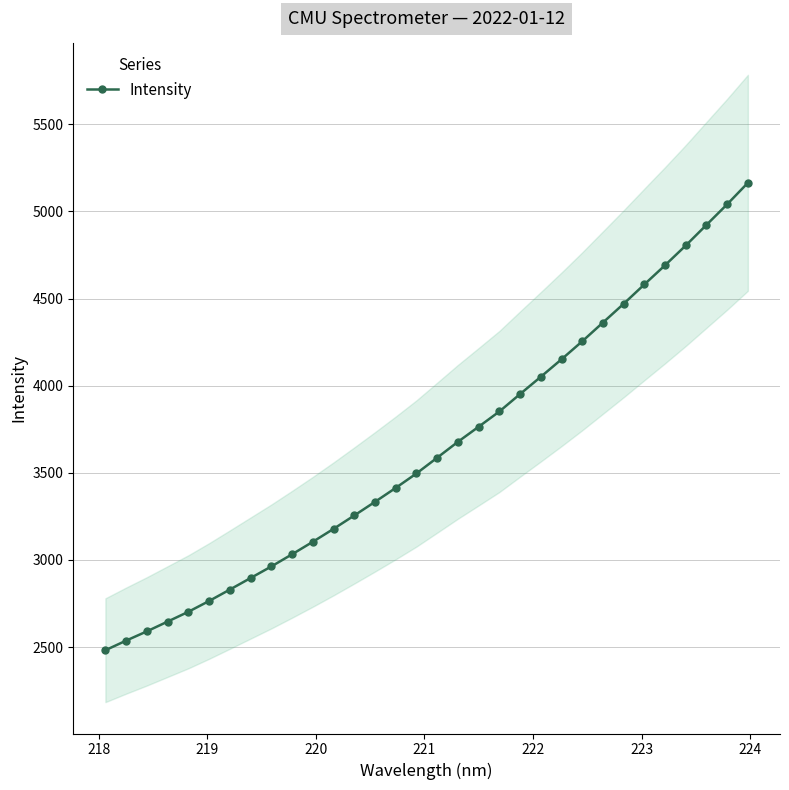

What is the lowest value of the Intensity series?

2482.4